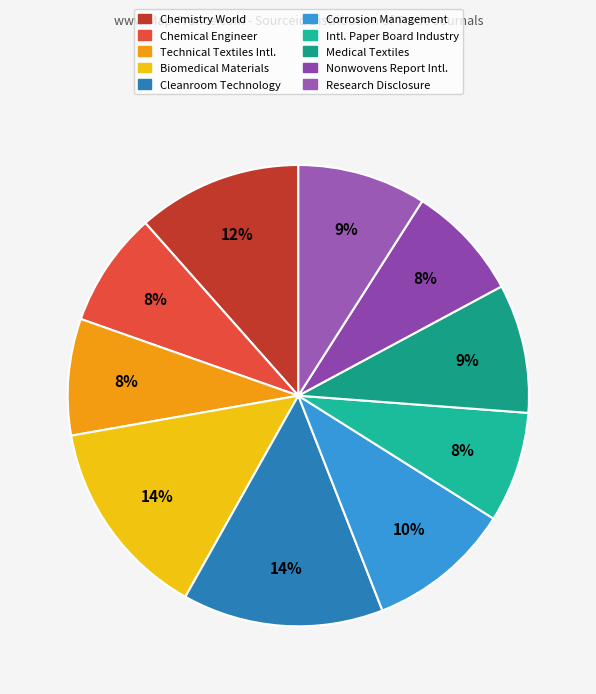

How many segments does this pie chart have?

10